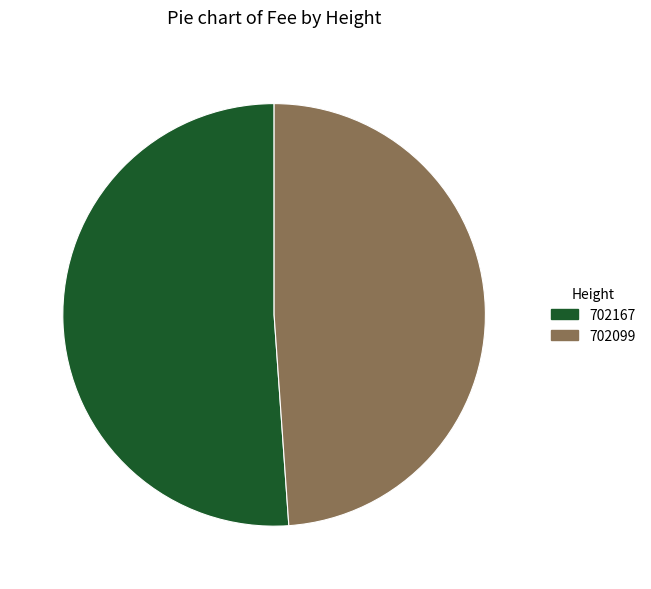

Which category accounts for the majority?

702167